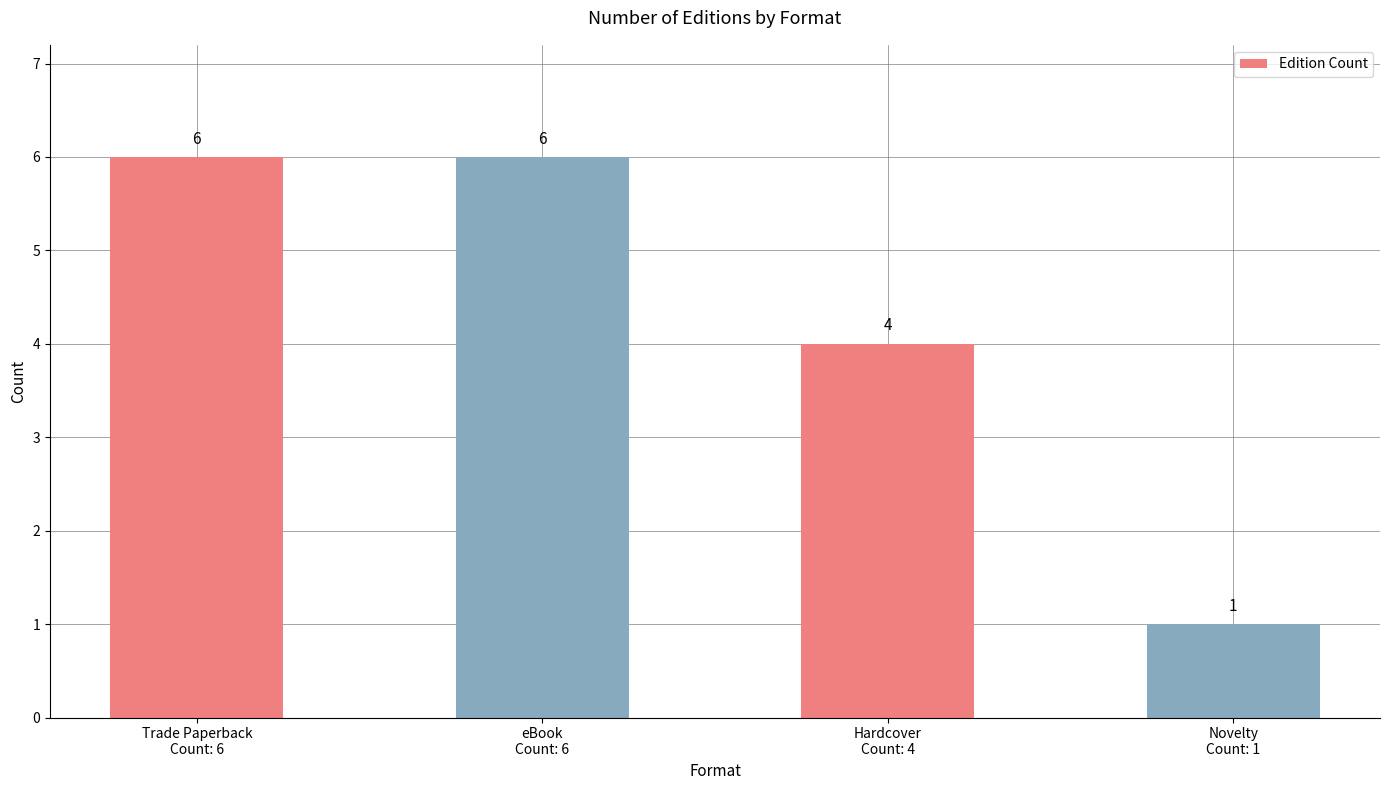

Does the chart contain any negative values?

No